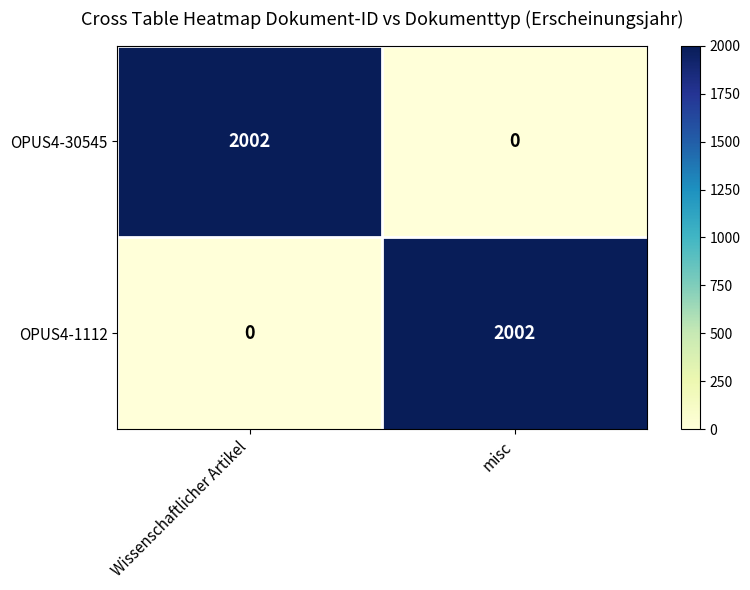

What is the difference between the highest and lowest values at Wissenschaftlicher Artikel?

2002